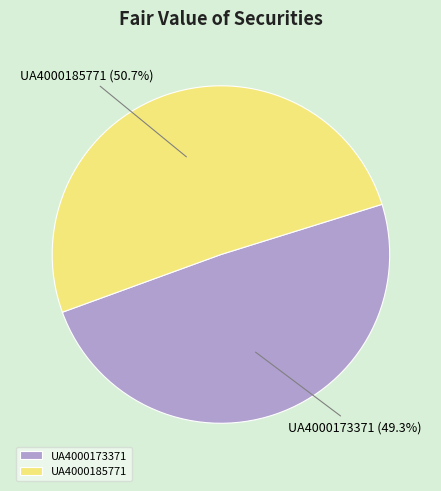

Count the number of slices in the pie.

2